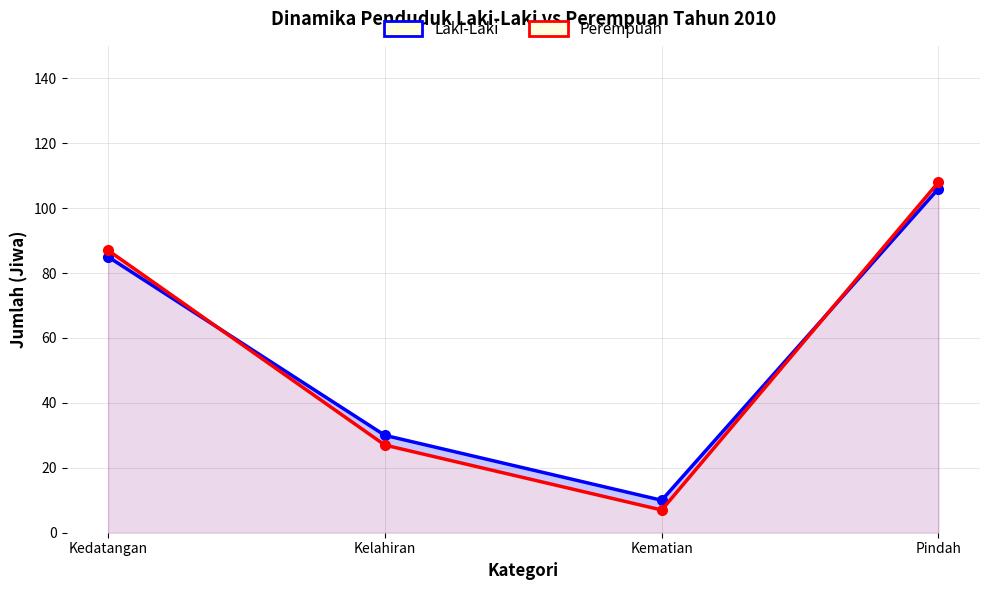

Reading right to left, what are all the values shown in this chart?

Laki-Laki: 106	10	30	85
Perempuan: 108	7	27	87